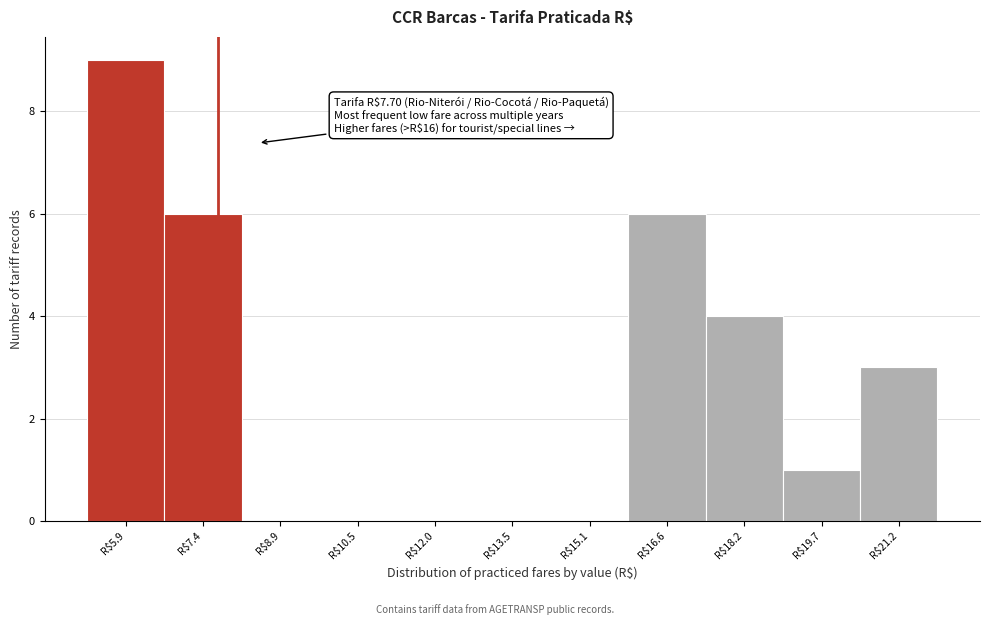

Over which range of the x-axis is the bar tallest?

5.2 to 6.6